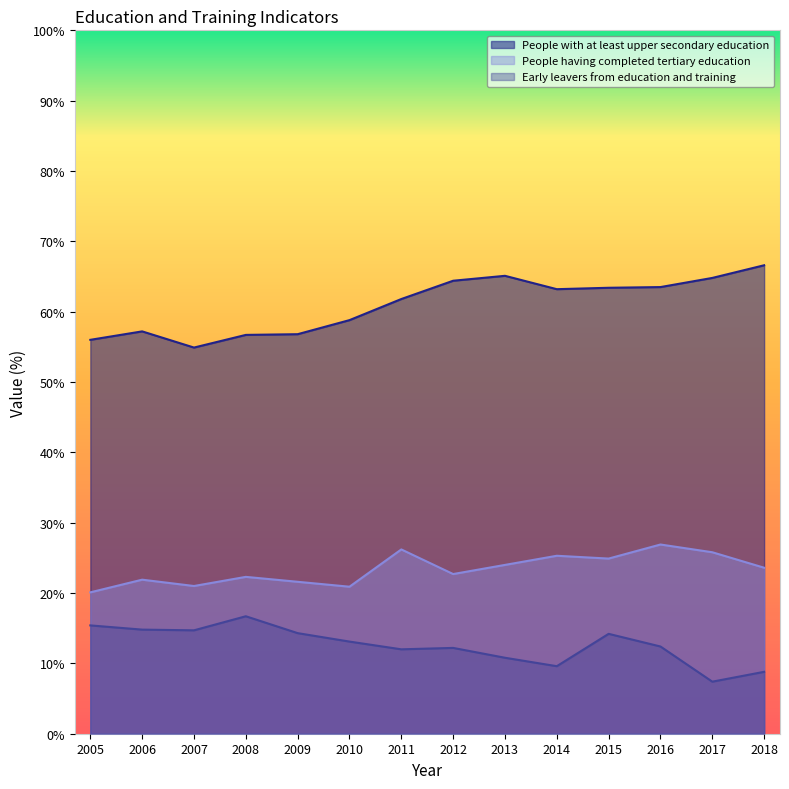

What is the difference between the highest and lowest values at 2009?

42.5